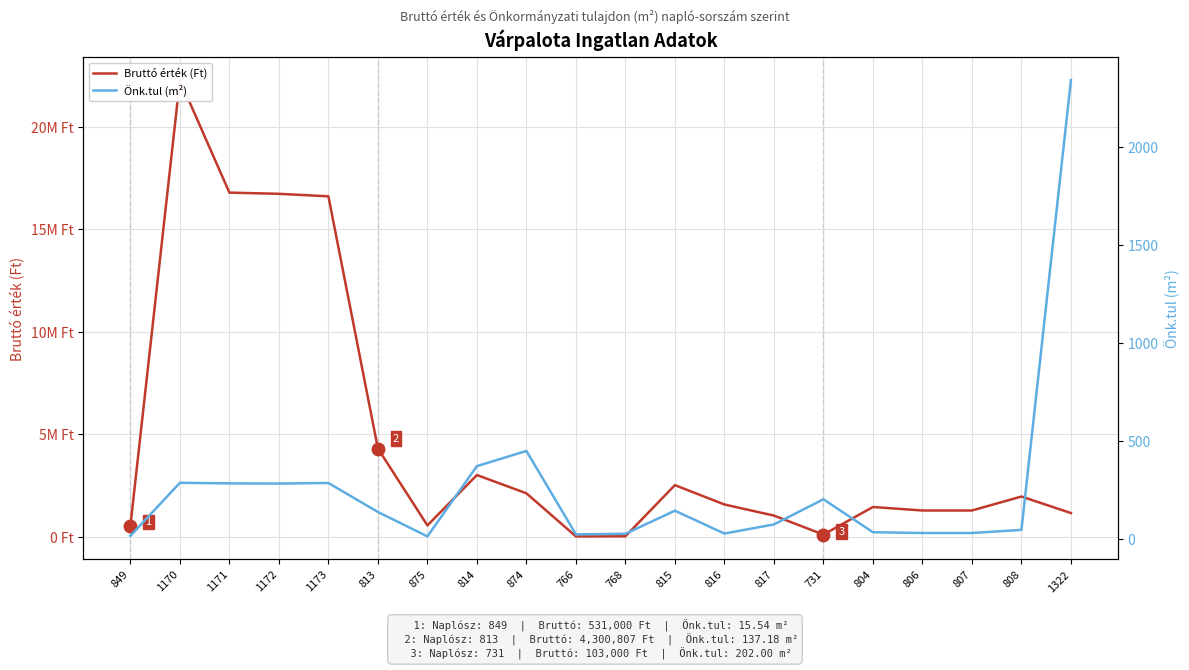

Is the value of Önk.tul (m²) at 808 greater than the value of Bruttó érték (Ft) at 874?

No